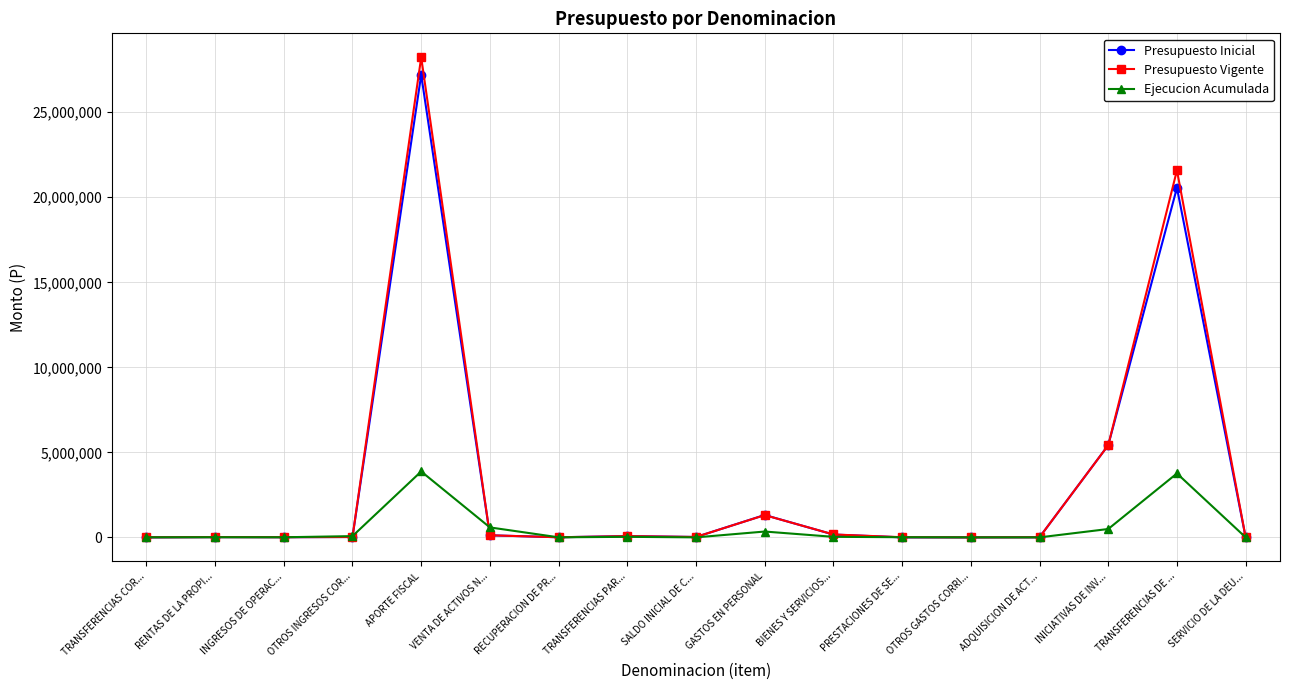

What is the difference between the maximum and minimum values in the Presupuesto Inicial series?

27199847